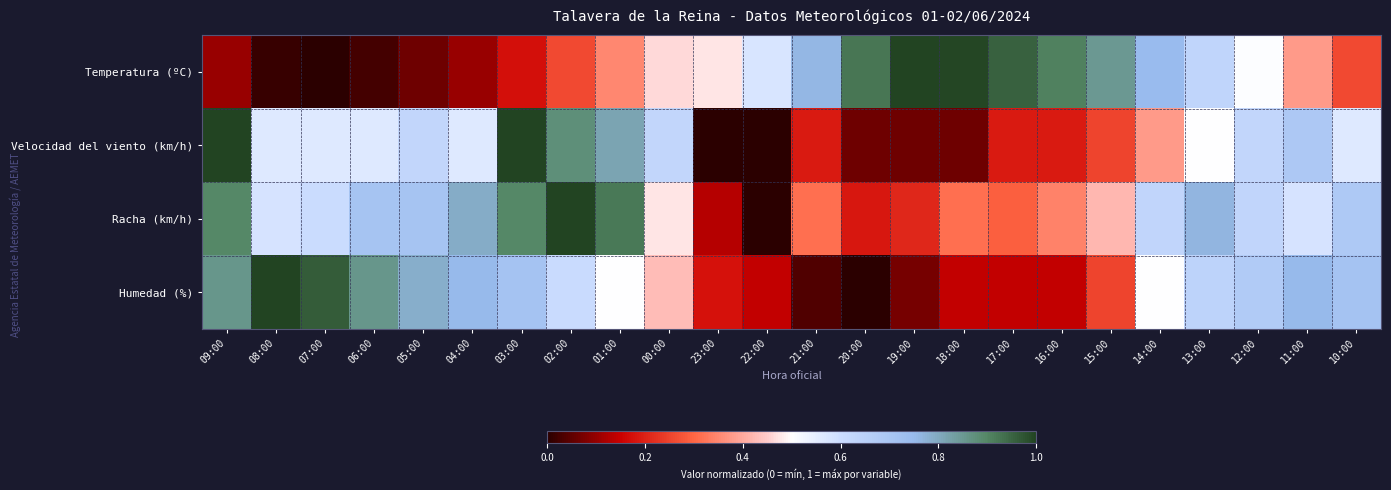

Reading left to right, what are all the values shown in this chart?

Temperatura (ºC): 09:00=0.1	08:00=0.0	07:00=0.0	06:00=0.0	05:00=0.1	04:00=0.1	03:00=0.2	02:00=0.3	01:00=0.4	00:00=0.5	23:00=0.5	22:00=0.6	21:00=0.8	20:00=0.9	19:00=1.0	18:00=1.0	17:00=1.0	16:00=0.9	15:00=0.9	14:00=0.7	13:00=0.6	12:00=0.5	11:00=0.4	10:00=0.3
Velocidad del viento (km/h): 09:00=1.0	08:00=0.6	07:00=0.6	06:00=0.6	05:00=0.6	04:00=0.6	03:00=1.0	02:00=0.9	01:00=0.8	00:00=0.6	23:00=0.0	22:00=0.0	21:00=0.2	20:00=0.1	19:00=0.1	18:00=0.1	17:00=0.2	16:00=0.2	15:00=0.2	14:00=0.4	13:00=0.5	12:00=0.6	11:00=0.7	10:00=0.6
Racha (km/h): 09:00=0.9	08:00=0.6	07:00=0.6	06:00=0.7	05:00=0.7	04:00=0.8	03:00=0.9	02:00=1.0	01:00=0.9	00:00=0.5	23:00=0.1	22:00=0.0	21:00=0.3	20:00=0.2	19:00=0.2	18:00=0.3	17:00=0.3	16:00=0.3	15:00=0.4	14:00=0.6	13:00=0.8	12:00=0.6	11:00=0.6	10:00=0.7
Humedad (%): 09:00=0.9	08:00=1.0	07:00=1.0	06:00=0.9	05:00=0.8	04:00=0.8	03:00=0.7	02:00=0.6	01:00=0.5	00:00=0.4	23:00=0.2	22:00=0.1	21:00=0.0	20:00=0.0	19:00=0.1	18:00=0.1	17:00=0.1	16:00=0.1	15:00=0.2	14:00=0.5	13:00=0.6	12:00=0.7	11:00=0.8	10:00=0.7